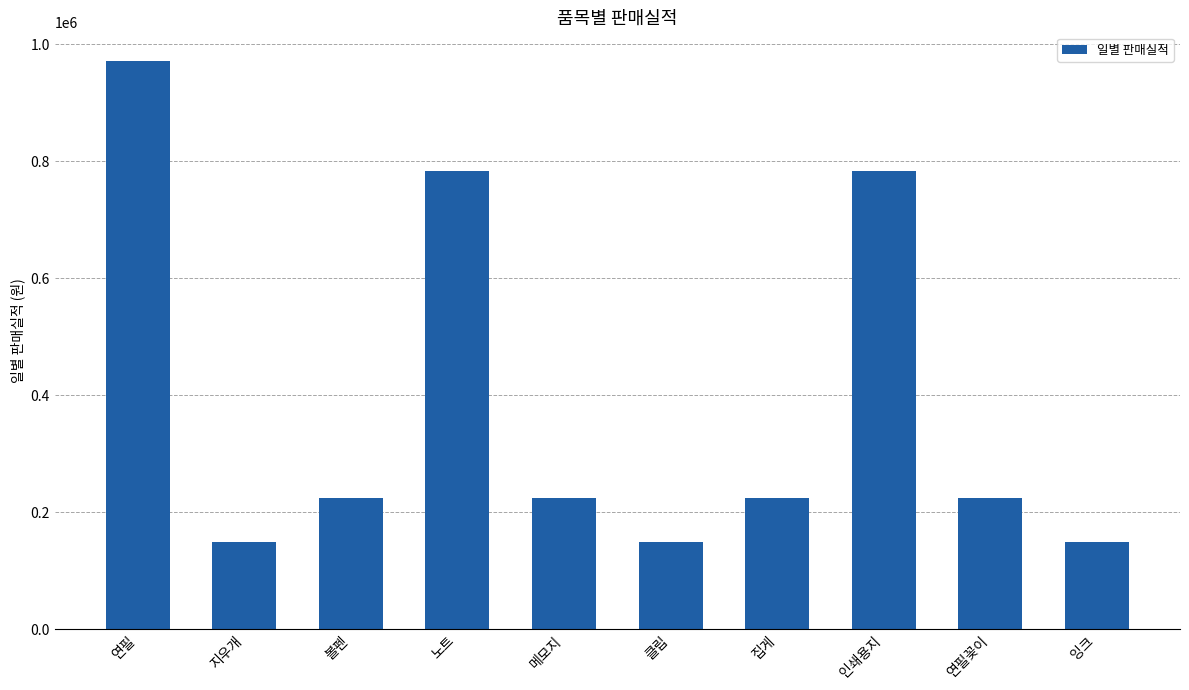

What is the sum of the values at 지우개 and 집게?

373400